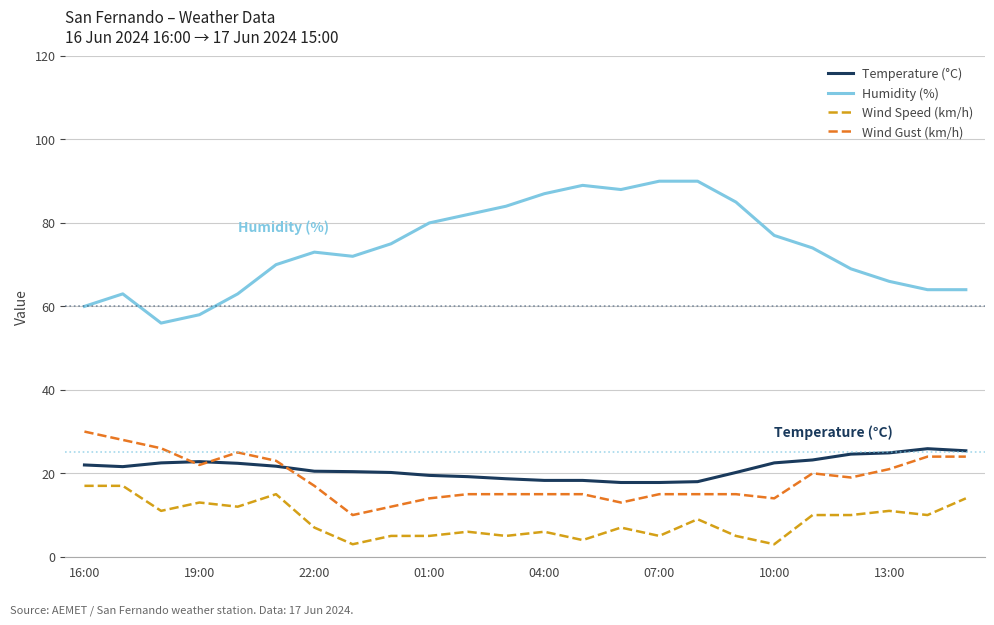

True or false: Temperature (°C) has more than 1 points higher than both neighbors.

True